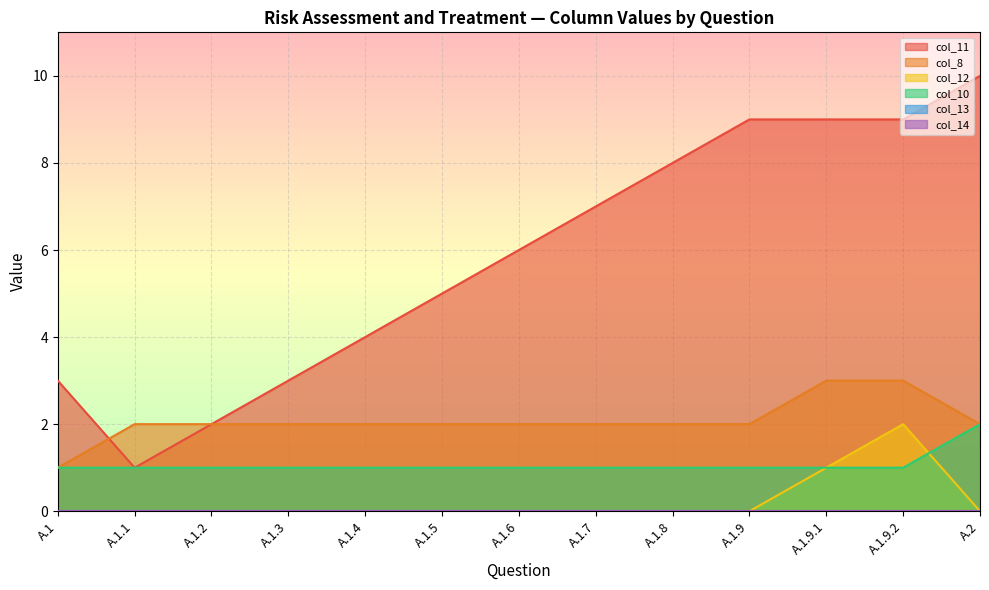

At which label does col_8 reach its minimum?

A.1